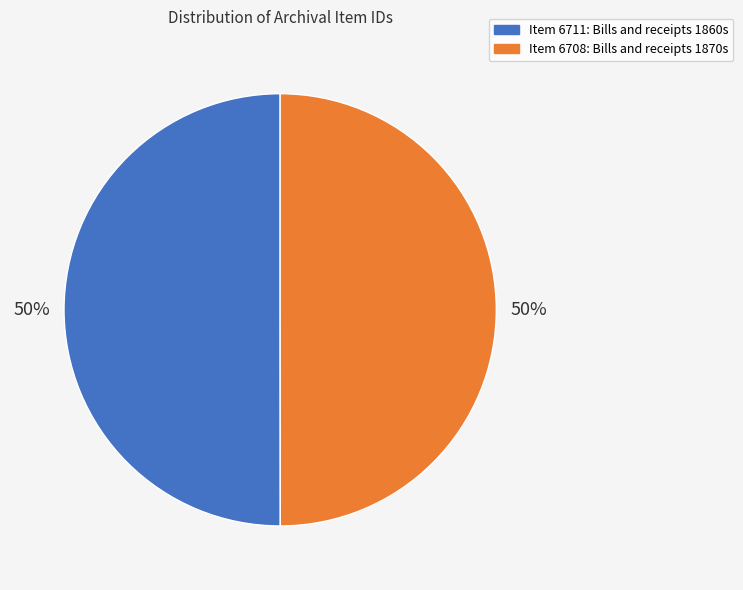

To the nearest percent, what is the average slice percentage?

50%